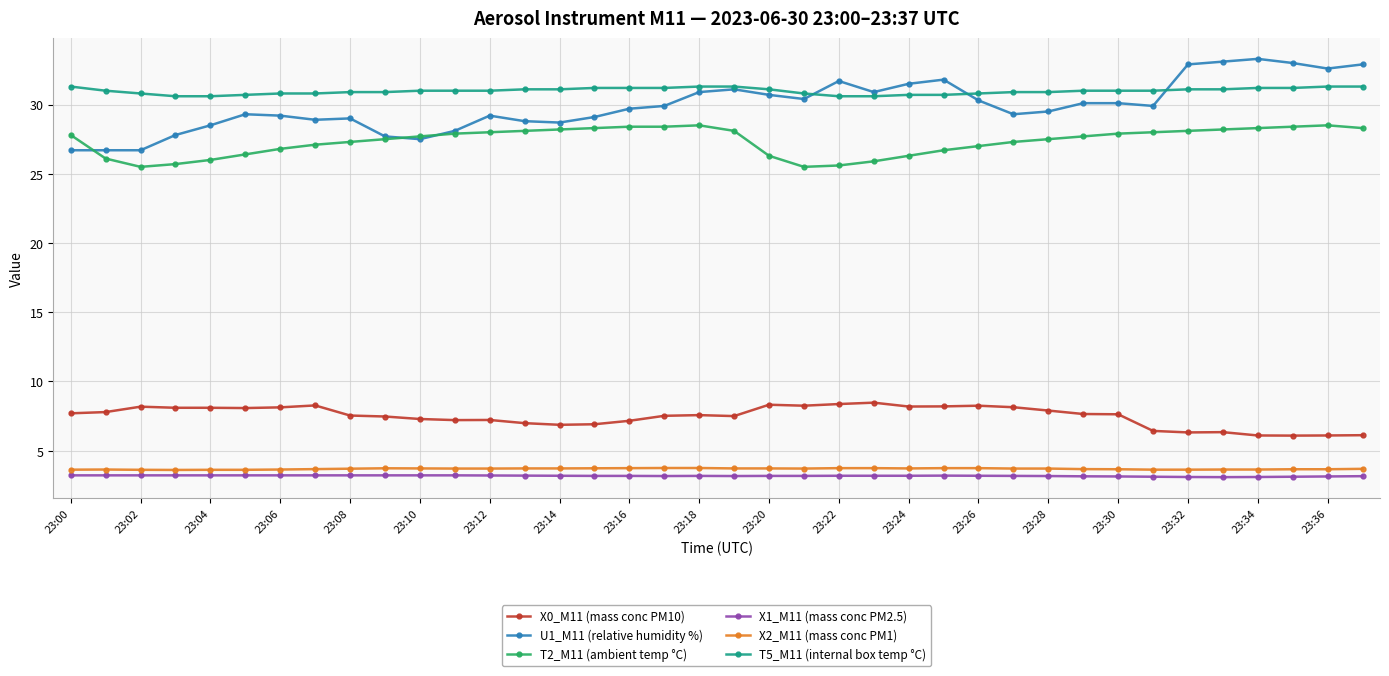

What is the value of the T2_M11 (ambient temp °C) point at the 14th from the left?

28.1